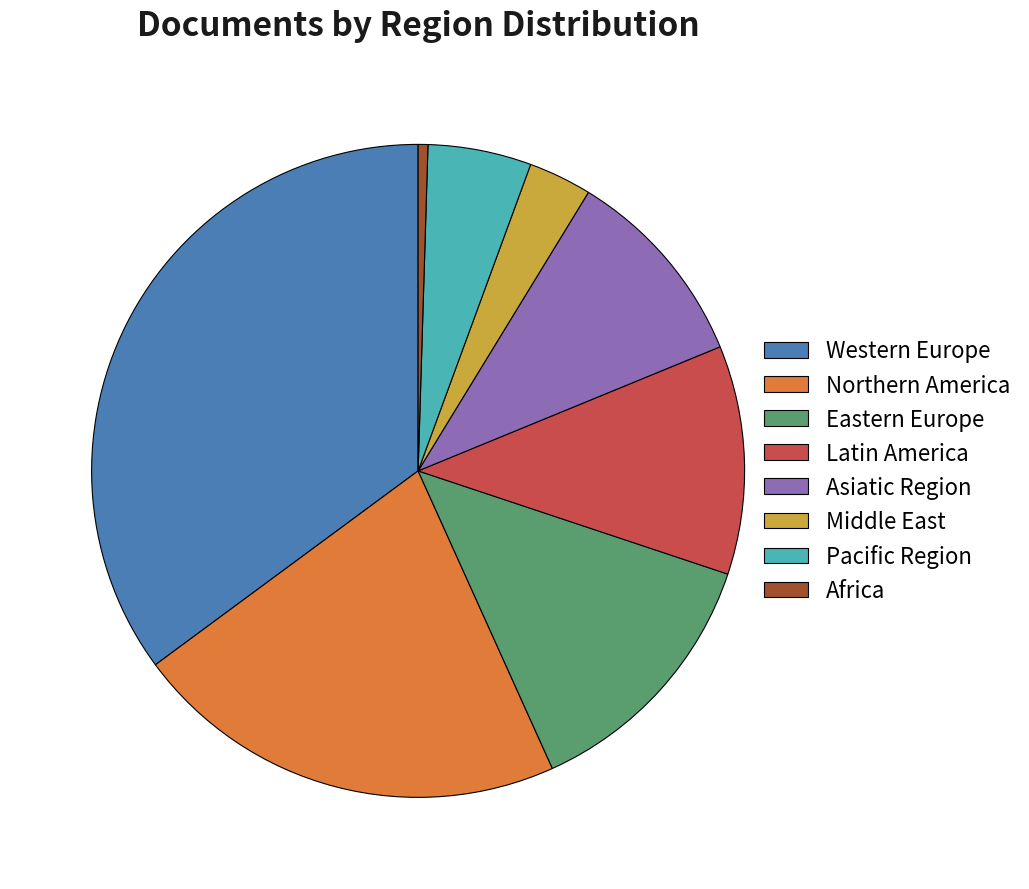

What is the largest slice in the pie chart?

Western Europe